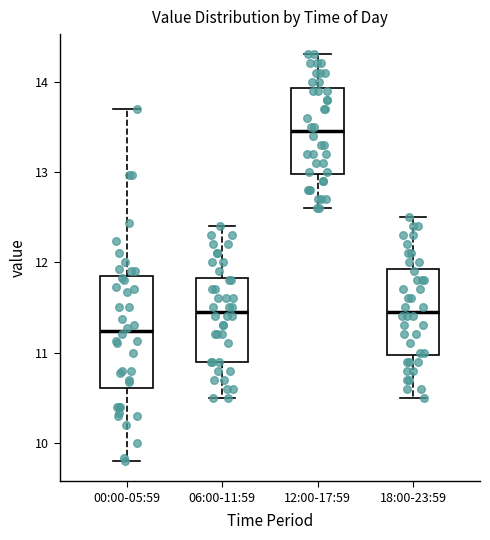

Which box's median line is the highest?

12:00-17:59